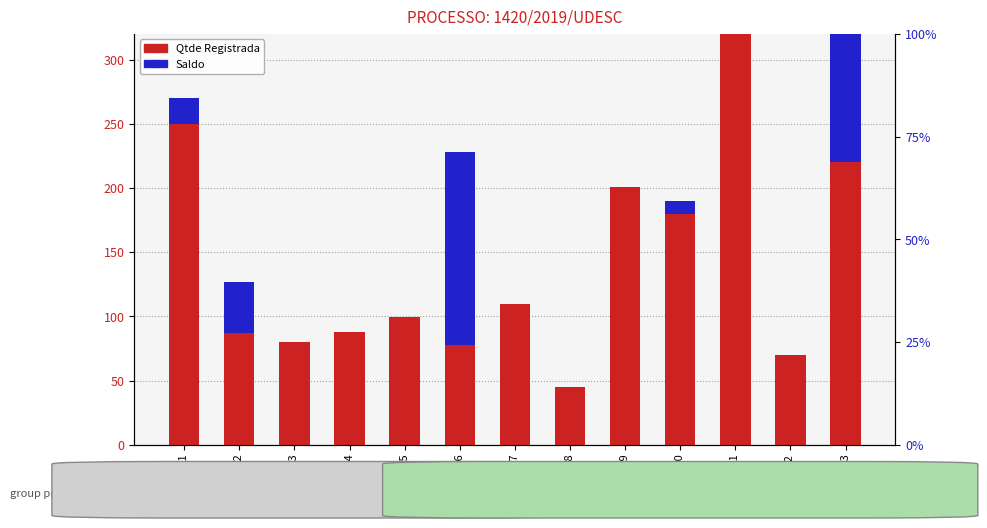

Reading left to right, list all the values displayed in this chart.

Qtde Registrada: 250.0	87.0	80.0	87.6	99.7	78.0	110.0	45.0	200.8	180.0	798.8	70.0	220.0
Saldo: 20.0	40.0	0.0	0.0	0.0	150.0	0.0	0.0	0.0	10.0	6.0	0.0	150.0